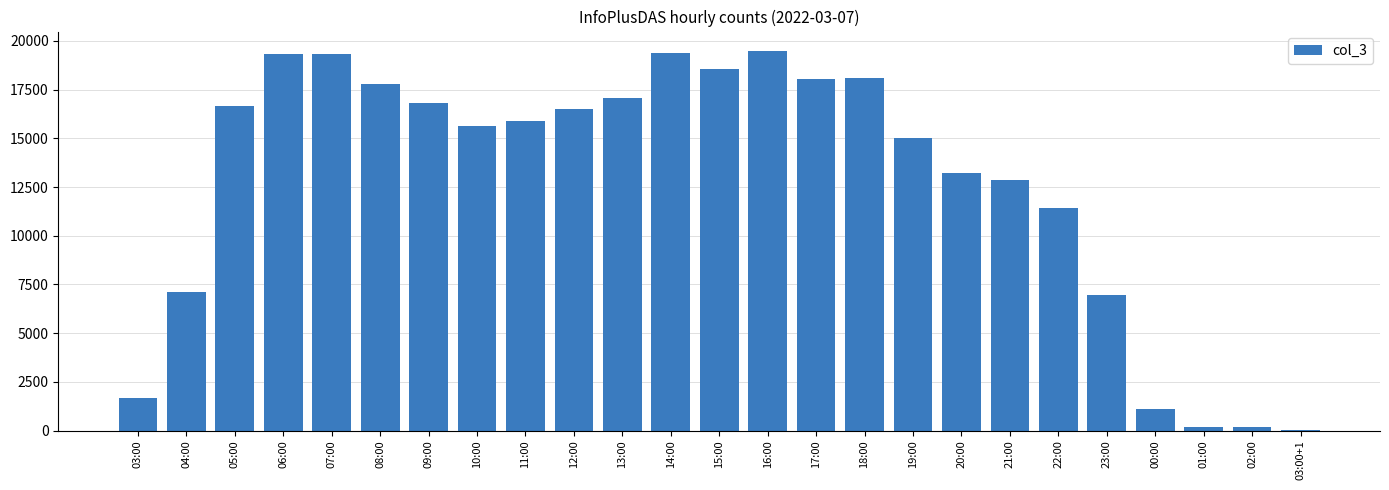

The chart shows a value of 29950 at 18:00. True or false?

False